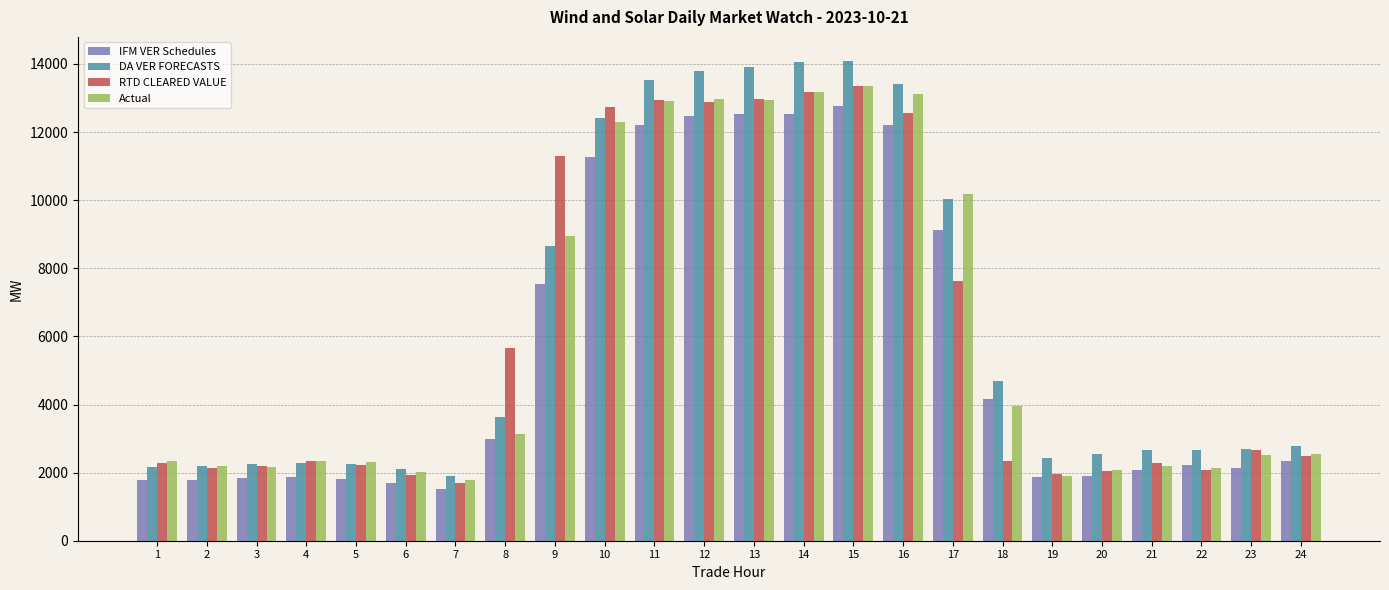

What is the spread (max minus min) of values at 18?

2345.2